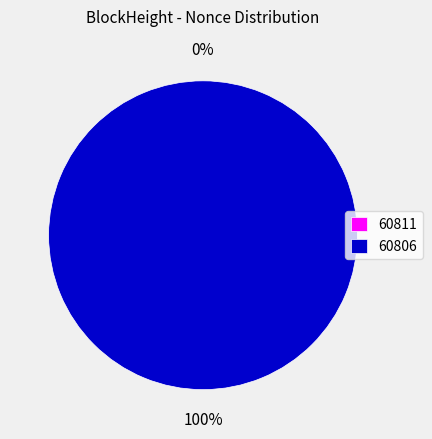

Which category has the smallest portion of the pie?

60811